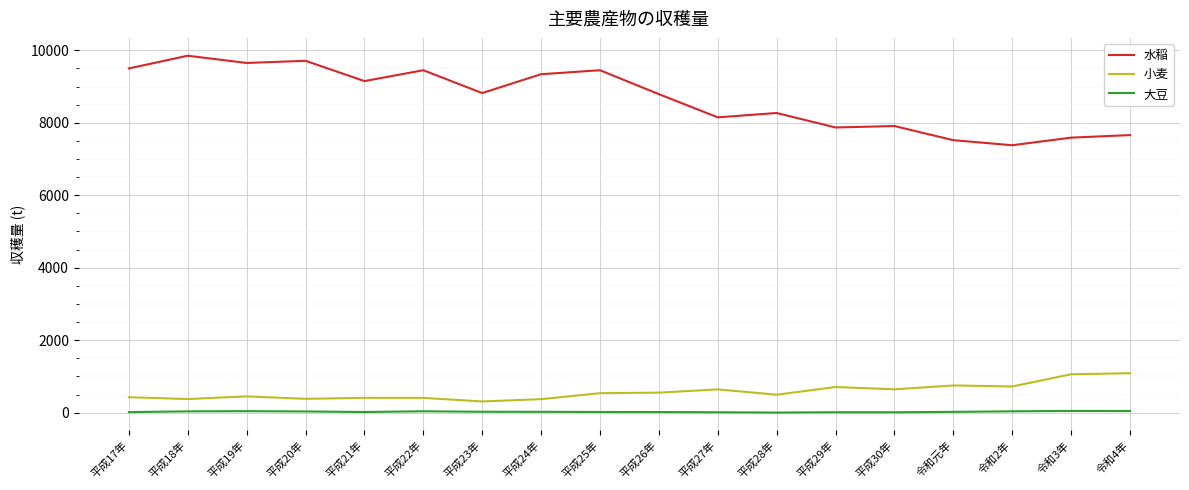

At how many categories does at least one series exceed 1078?

18